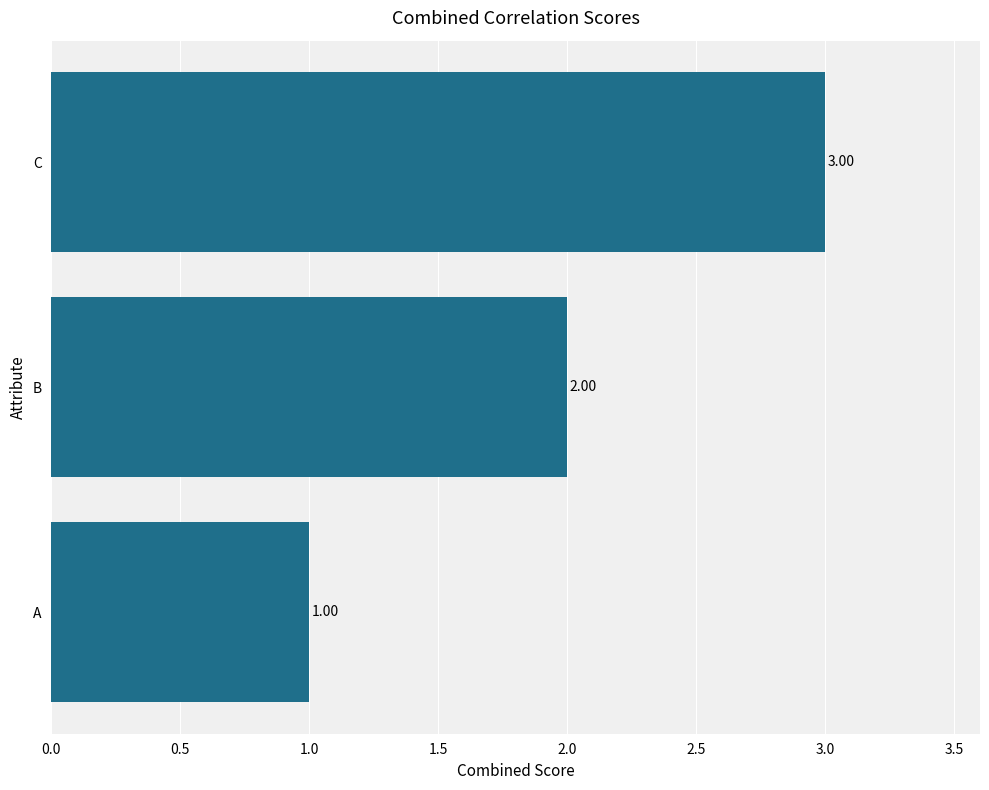

What is the sum of all values?

6